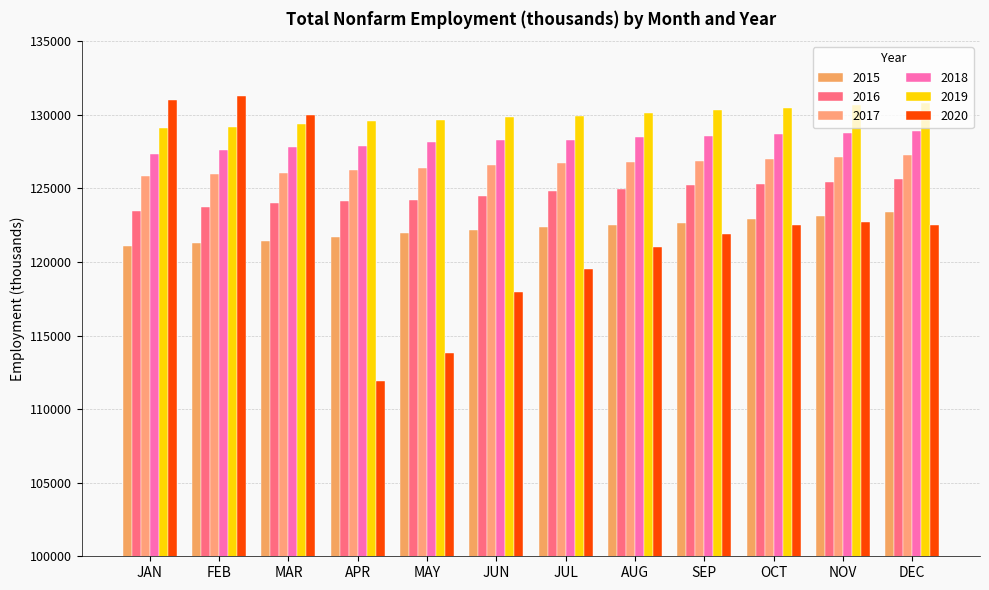

What is the difference between the 2020 values at NOV and AUG?

1705